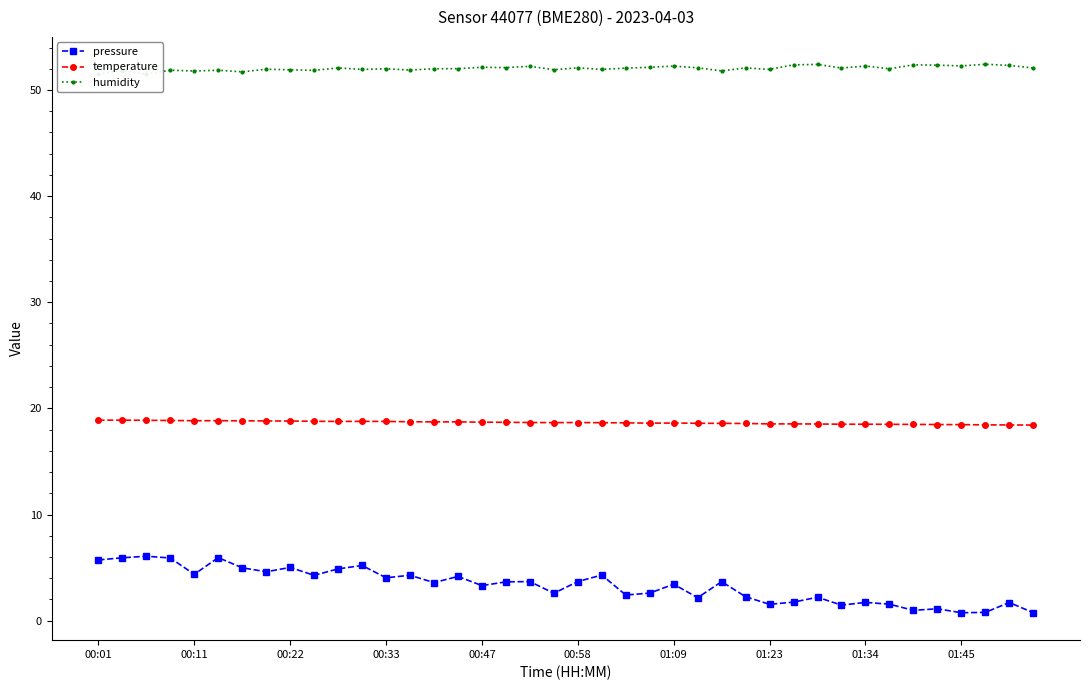

Rank the series by their average value, from lowest to highest.

pressure, temperature, humidity